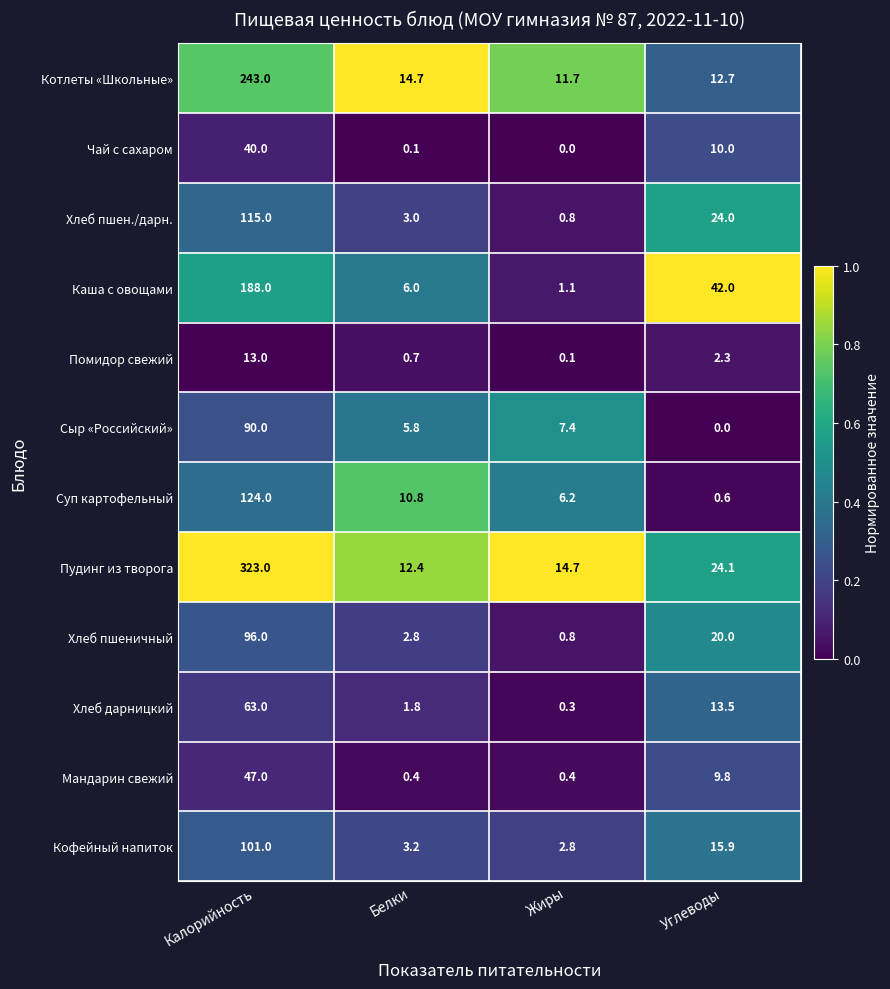

What is the difference between the highest and lowest values at Калорийность?

310.0